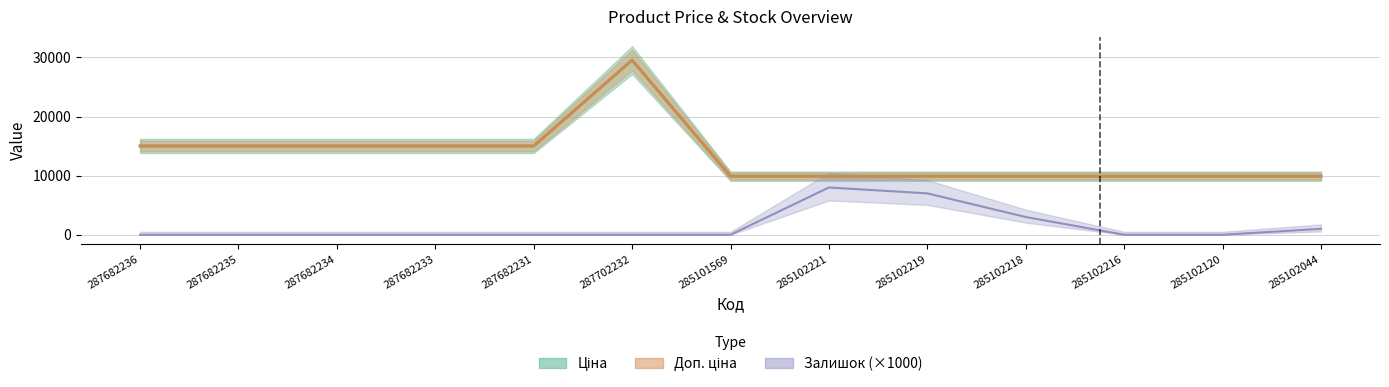

At which category is the sum across all series the highest?

287702232